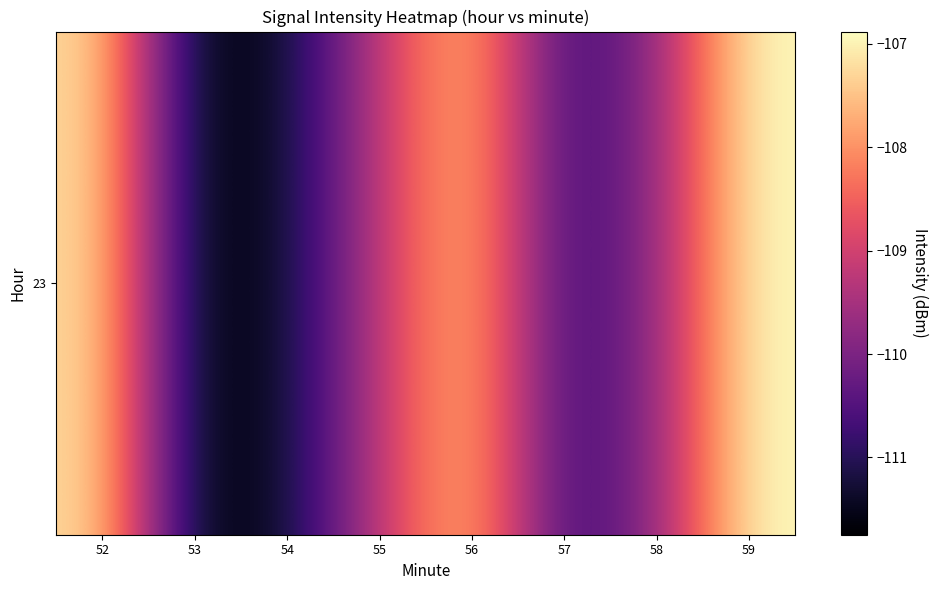

What is the average value?

-109.3